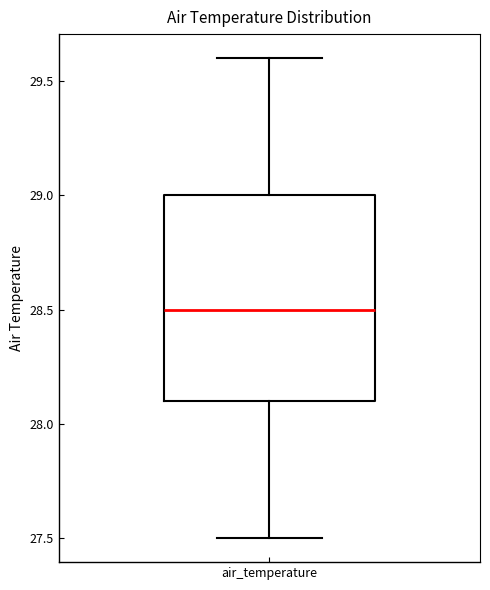

Where is the lower edge of the box for air_temperature on the y-axis? The values are not printed on the chart, so give them approximately, as read against the axis.

28.1